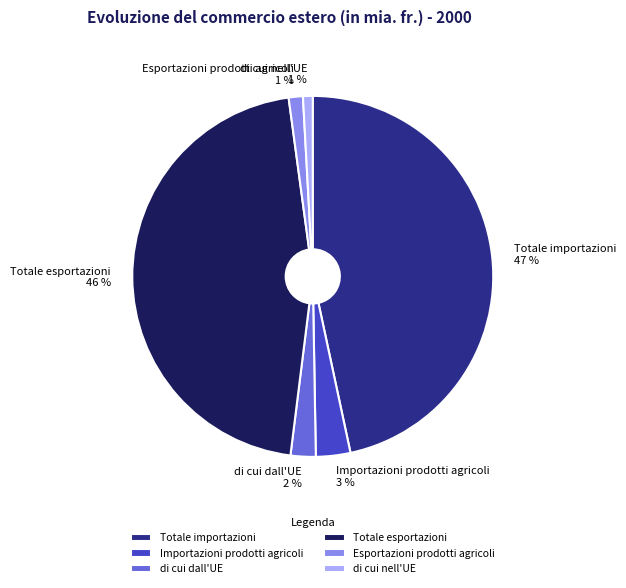

True or false: Esportazioni prodotti agricoli accounts for 10% of the total.

False